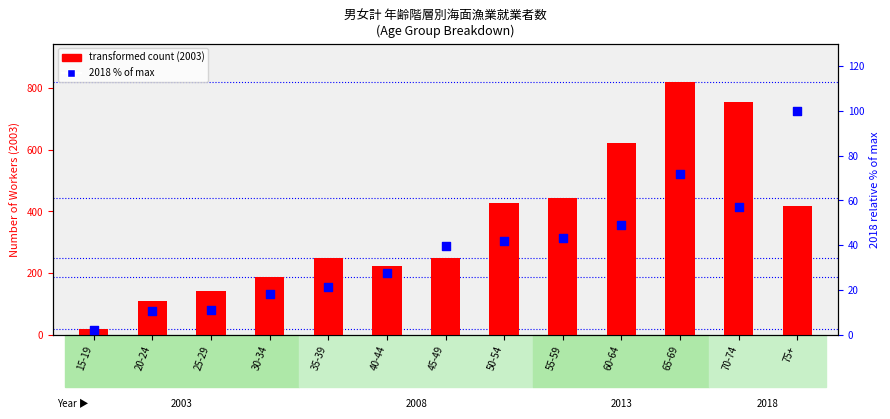

At how many categories does at least one series exceed 244?

8